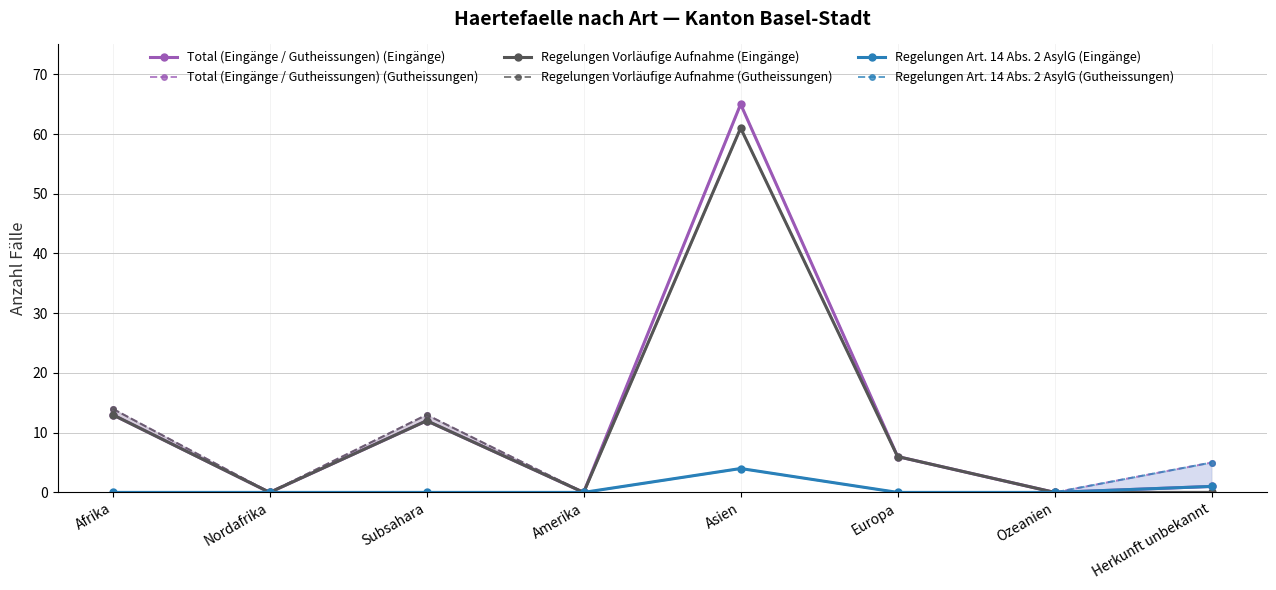

True or false: Total (Eingänge / Gutheissungen) (Eingänge) and Regelungen Vorläufige Aufnahme (Gutheissungen) intersect in this chart.

False